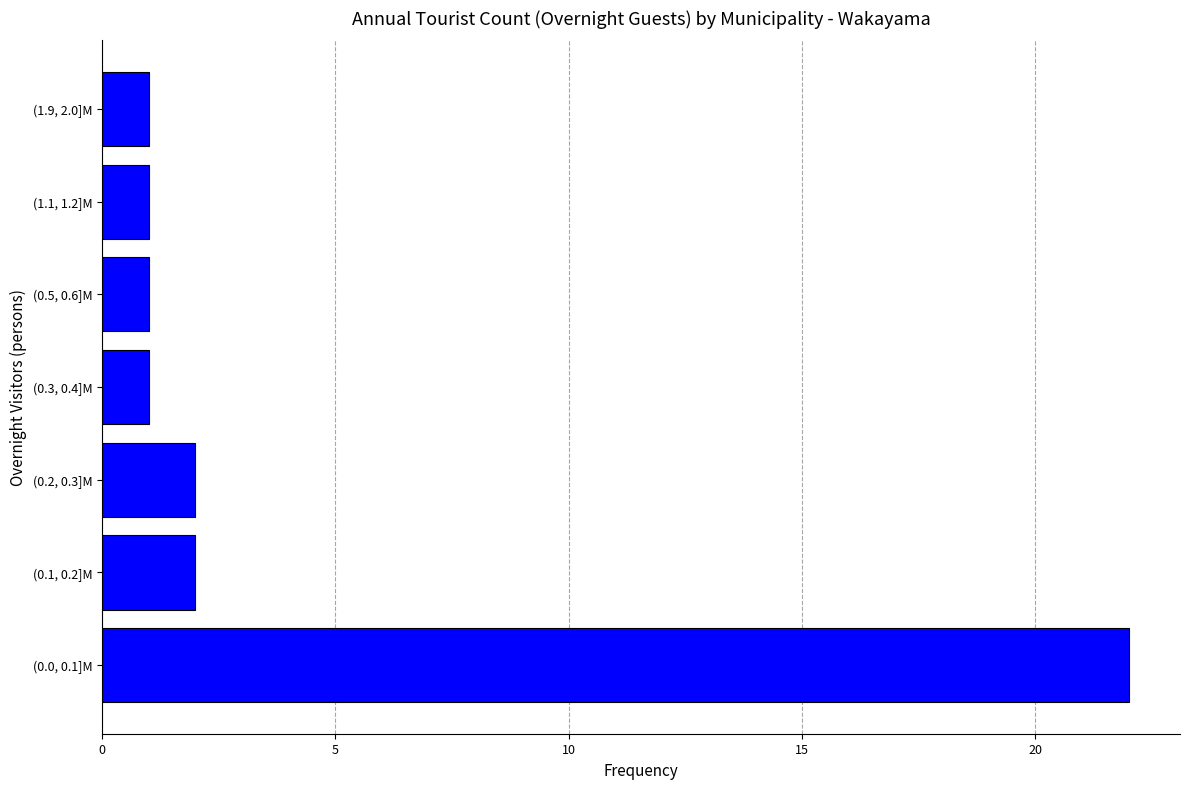

Reading top to bottom, list all the values displayed in this chart.

(1.9, 2.0]M=1	(1.1, 1.2]M=1	(0.5, 0.6]M=1	(0.3, 0.4]M=1	(0.2, 0.3]M=2	(0.1, 0.2]M=2	(0.0, 0.1]M=22